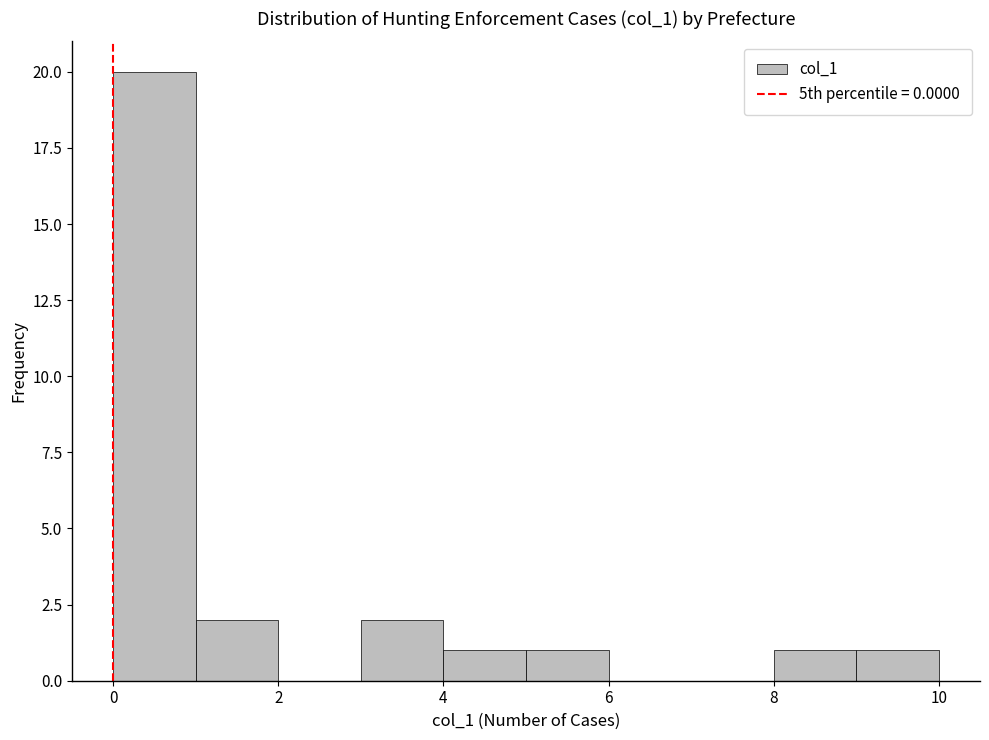

Reading left to right, transcribe this chart: for each bar, give the range it covers on the x-axis and its height. The values are not printed on the chart, so give them approximately, as read against the axis.

0 to 1: 20
1 to 2: 2
2 to 3: 0
3 to 4: 2
4 to 5: 1
5 to 6: 1
6 to 7: 0
7 to 8: 0
8 to 9: 1
9 to 10: 1